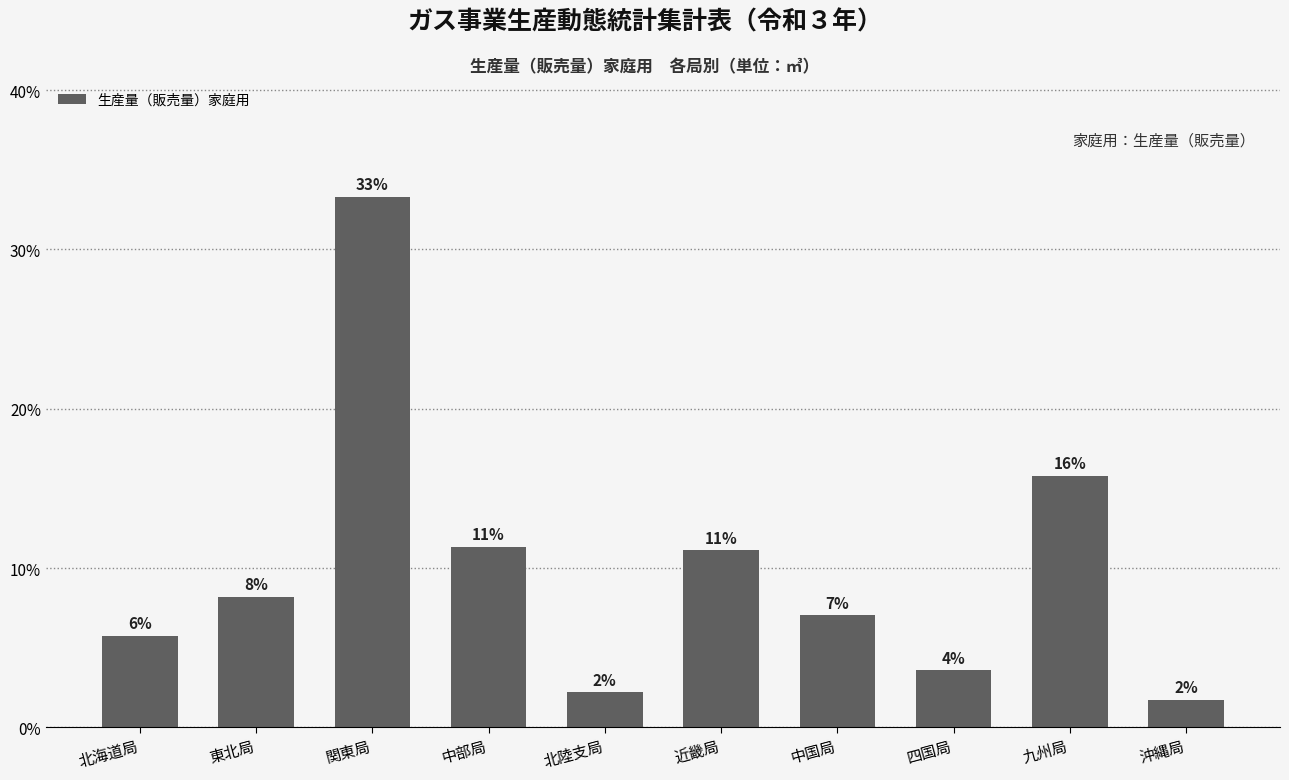

Reading left to right, transcribe all the data shown in this chart.

5.7	8.2	33.3	11.3	2.2	11.1	7.0	3.6	15.8	1.7